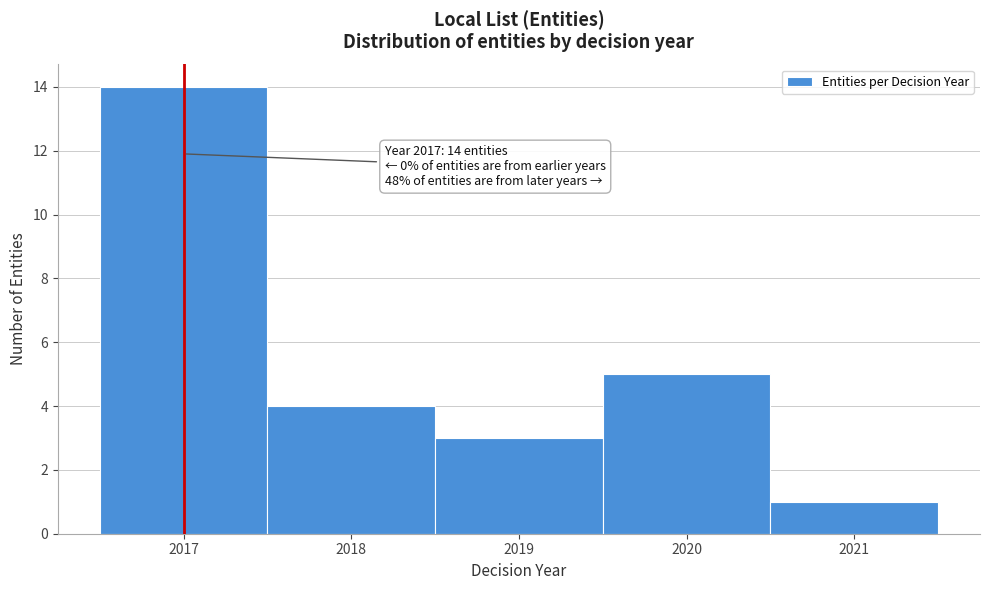

Over which range of the x-axis is the bar tallest?

2016.5 to 2017.5